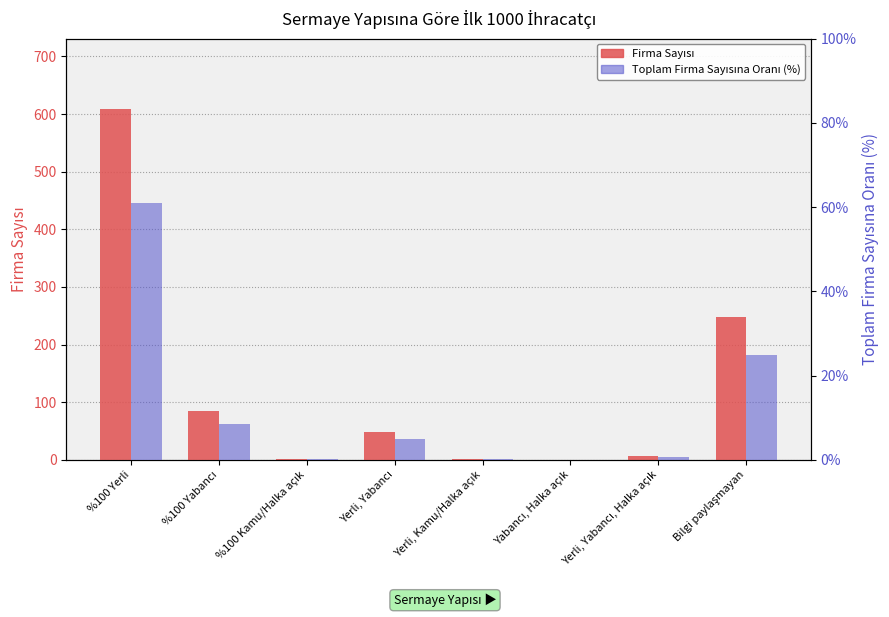

The value of Firma Sayısı at Yerli, Kamu/Halka açık is 1.6. True or false?

False